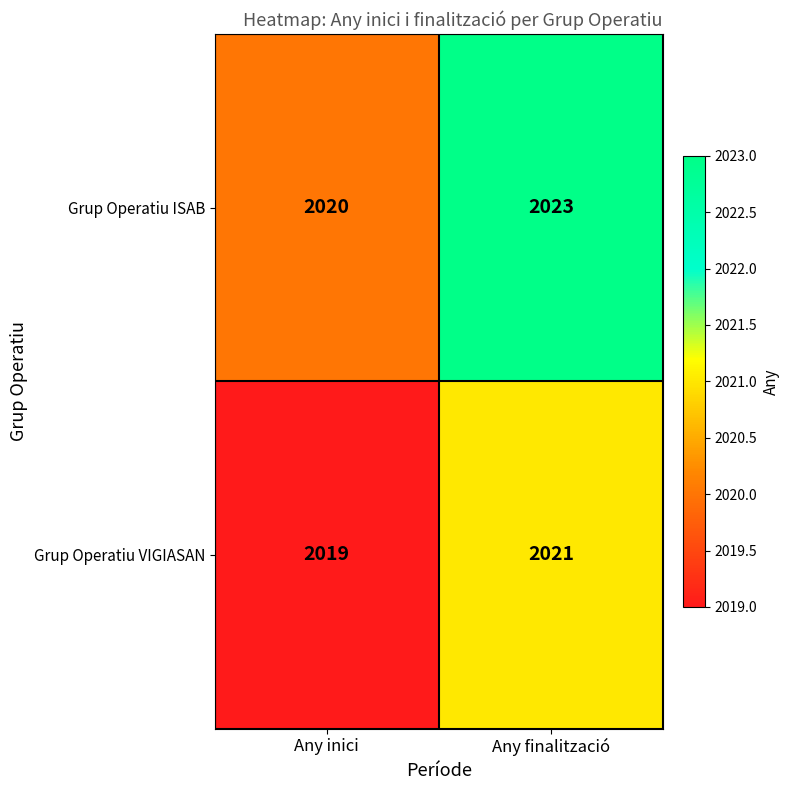

Which series changed the most between Any inici and Any finalització?

Grup Operatiu ISAB